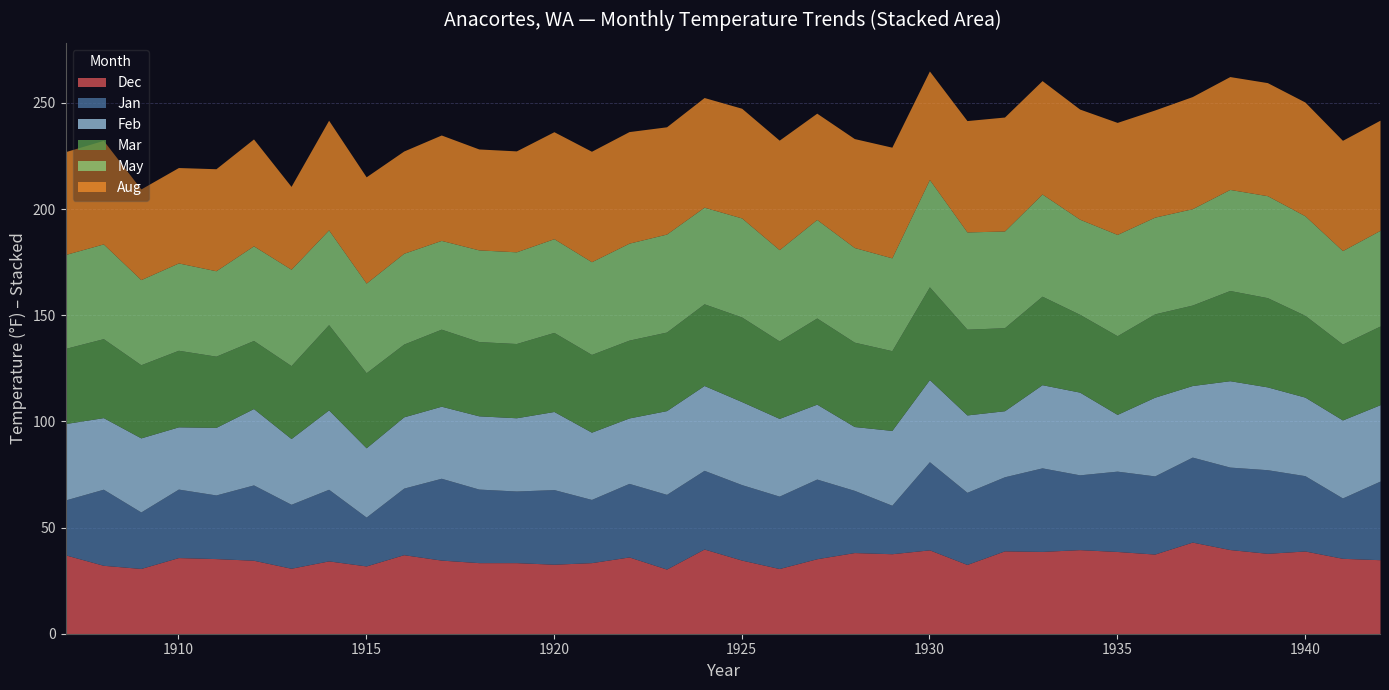

Does the chart have visible grid lines?

Yes